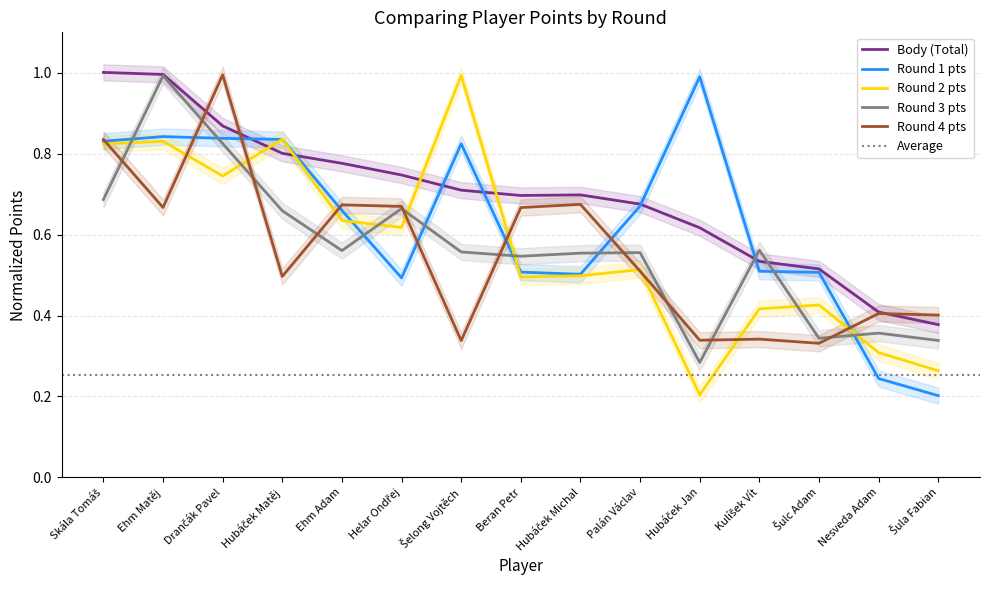

What is the difference between the maximum and second lowest values in the Round 2 pts series?

0.7